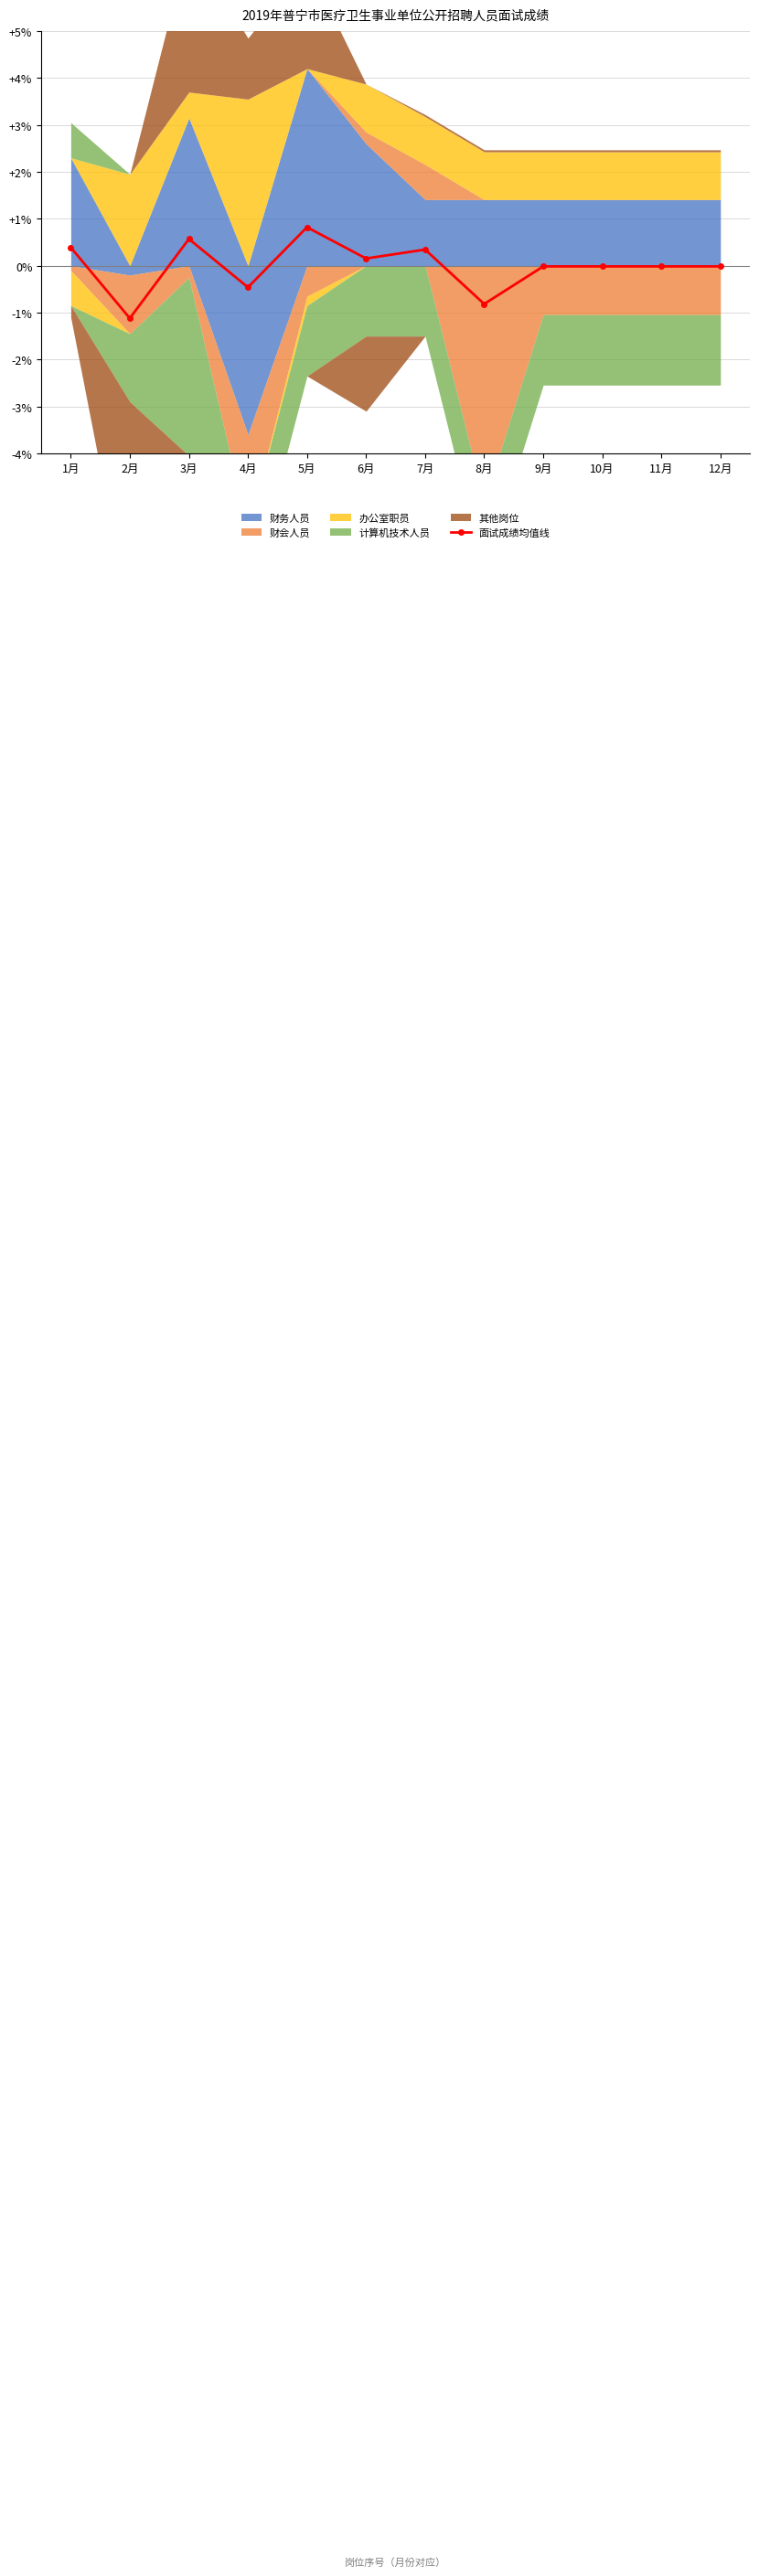

Count the number of values greater than 0.

5